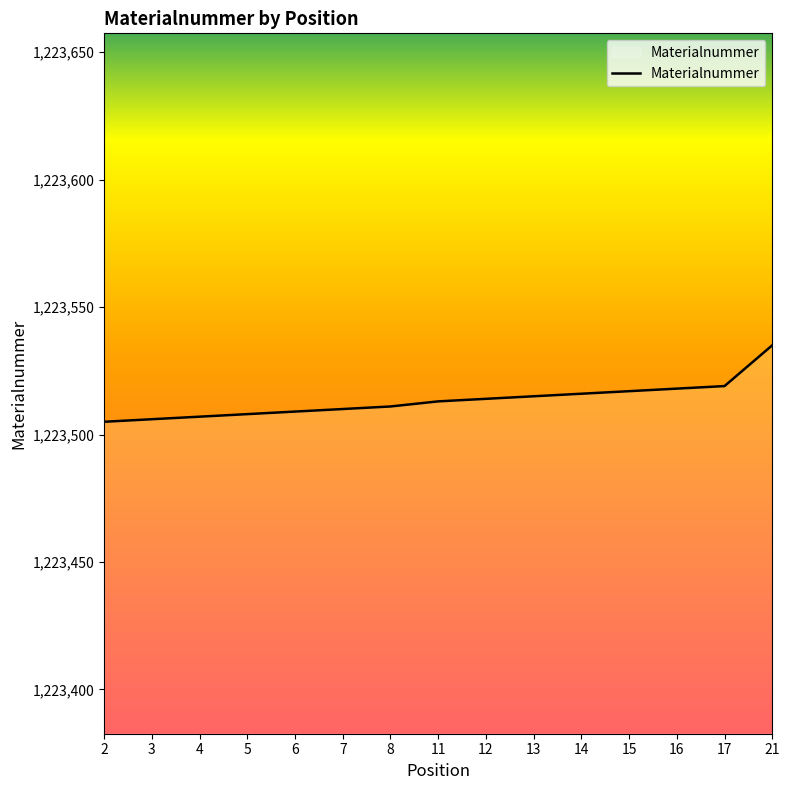

What is the smallest value displayed?

1223505